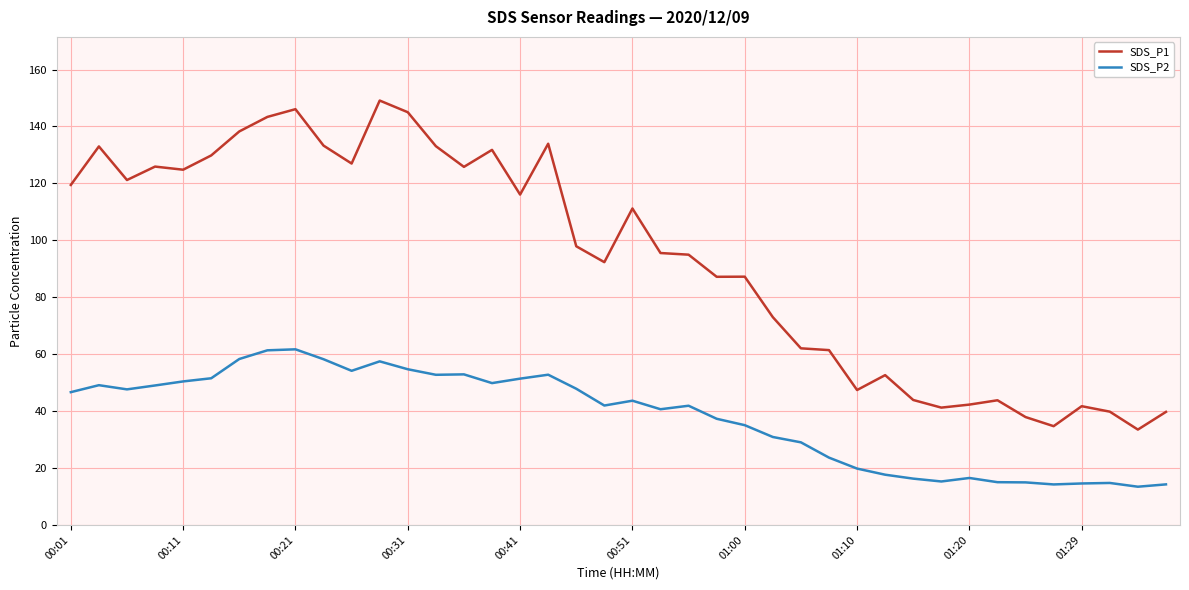

At how many categories does at least one series exceed 135?

5